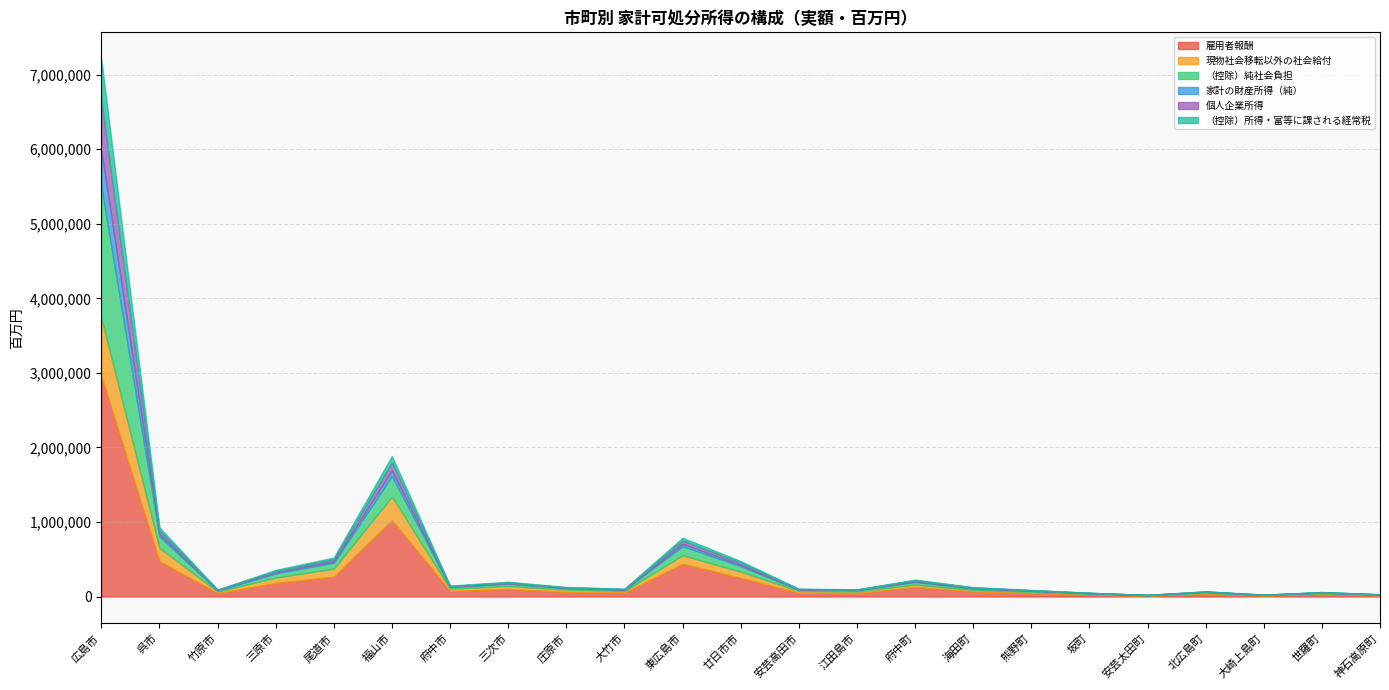

At which category is the sum across all series the highest?

広島市